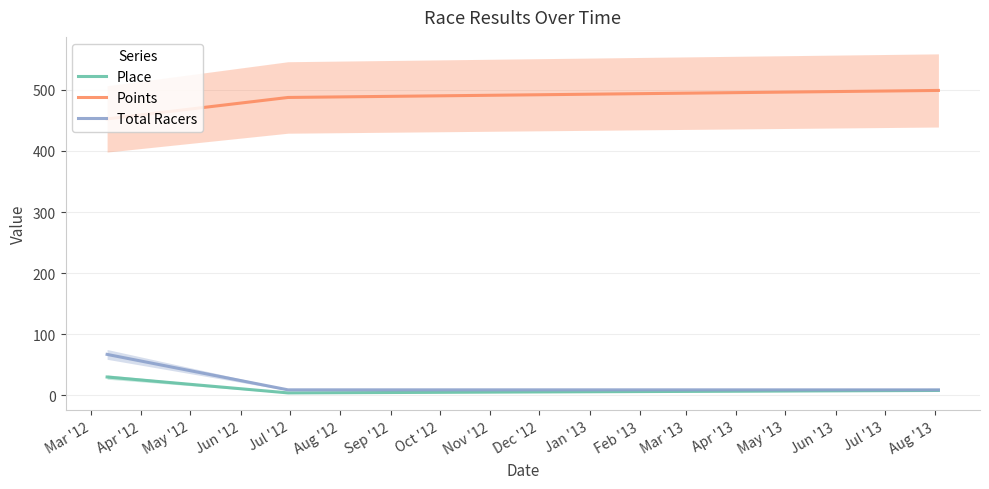

What is the lowest value of the Points series?

452.4